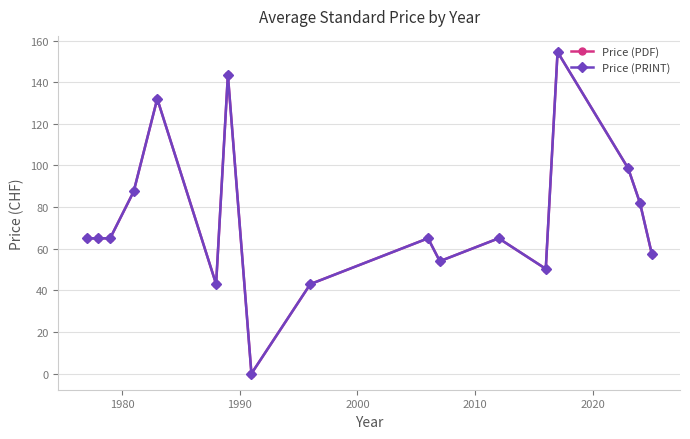

In Price (PRINT), how many points are higher than both neighbors (excluding endpoints)?

5